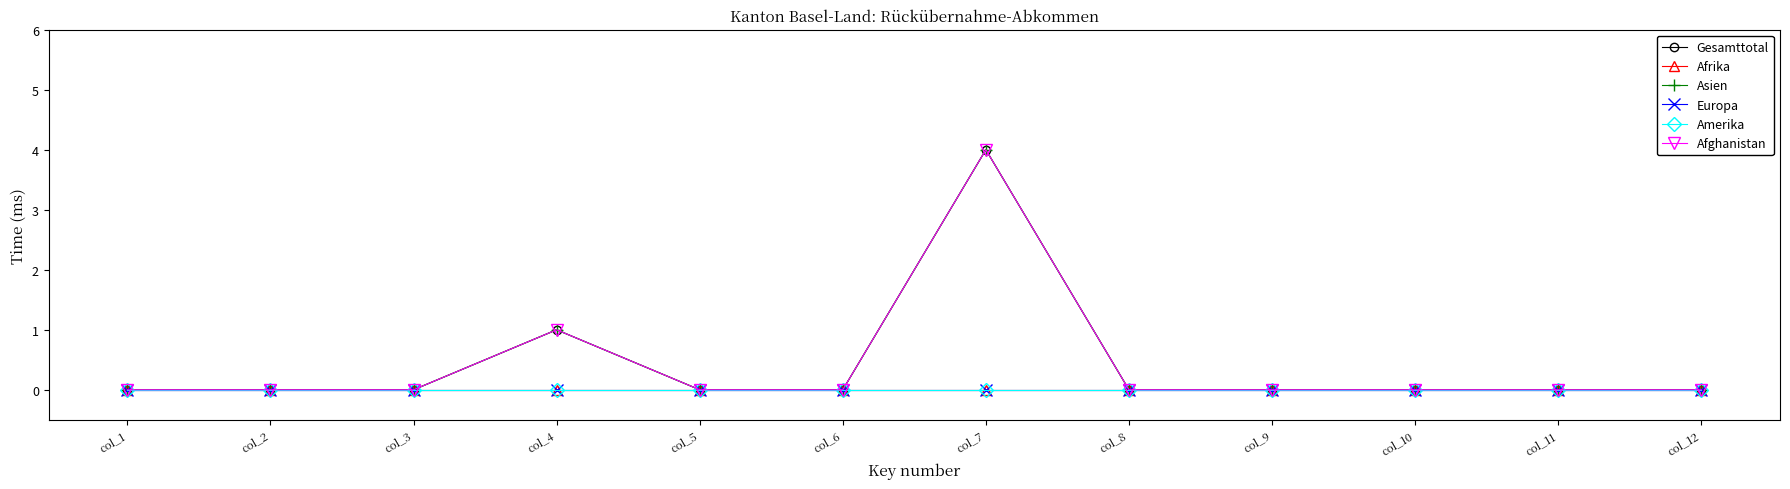

Reading left to right, list all the values displayed in this chart.

Gesamttotal: 0	0	0	1	0	0	4	0	0	0	0	0
Afrika: 0	0	0	0	0	0	0	0	0	0	0	0
Asien: 0	0	0	1	0	0	4	0	0	0	0	0
Europa: 0	0	0	0	0	0	0	0	0	0	0	0
Amerika: 0	0	0	0	0	0	0	0	0	0	0	0
Afghanistan: 0	0	0	1	0	0	4	0	0	0	0	0